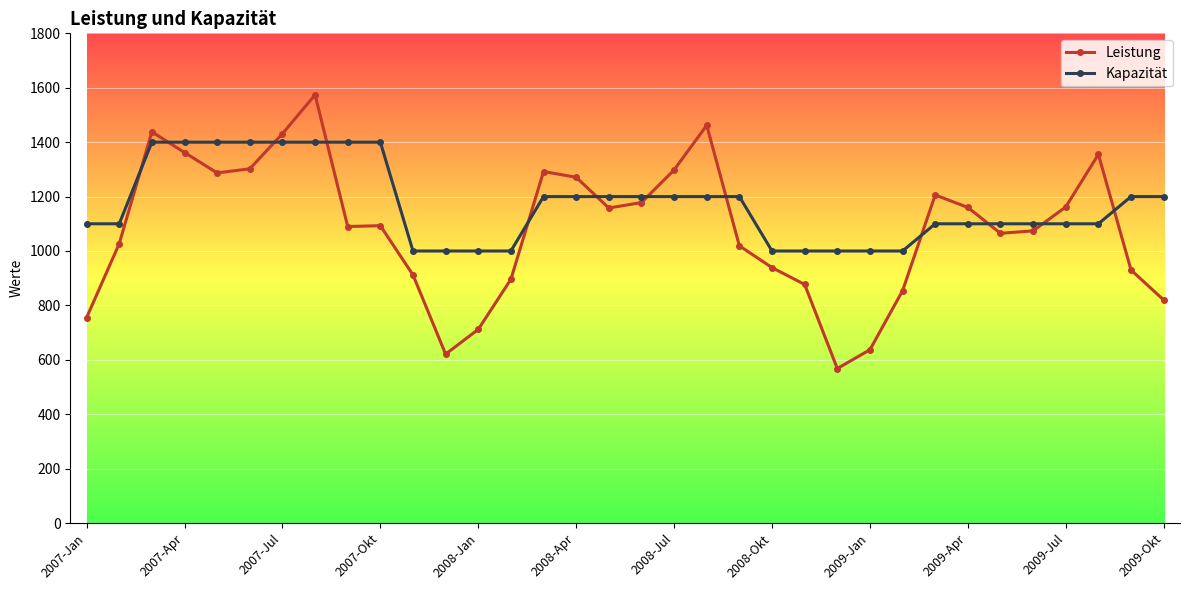

How many data points in Kapazität are less than 1200?

17